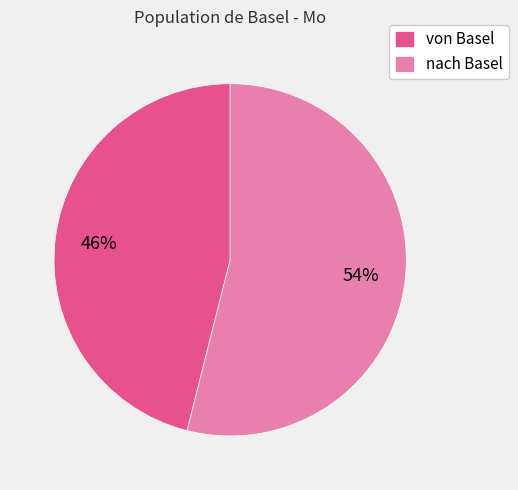

Is the sum of nach Basel and von Basel greater than half?

Yes